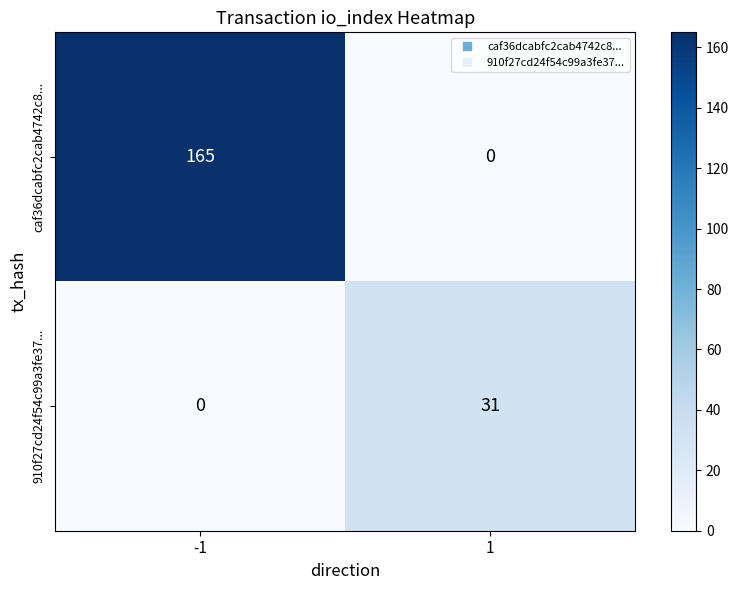

What is the difference between the caf36dcabfc2cab4742c8... values at -1 and 1?

165